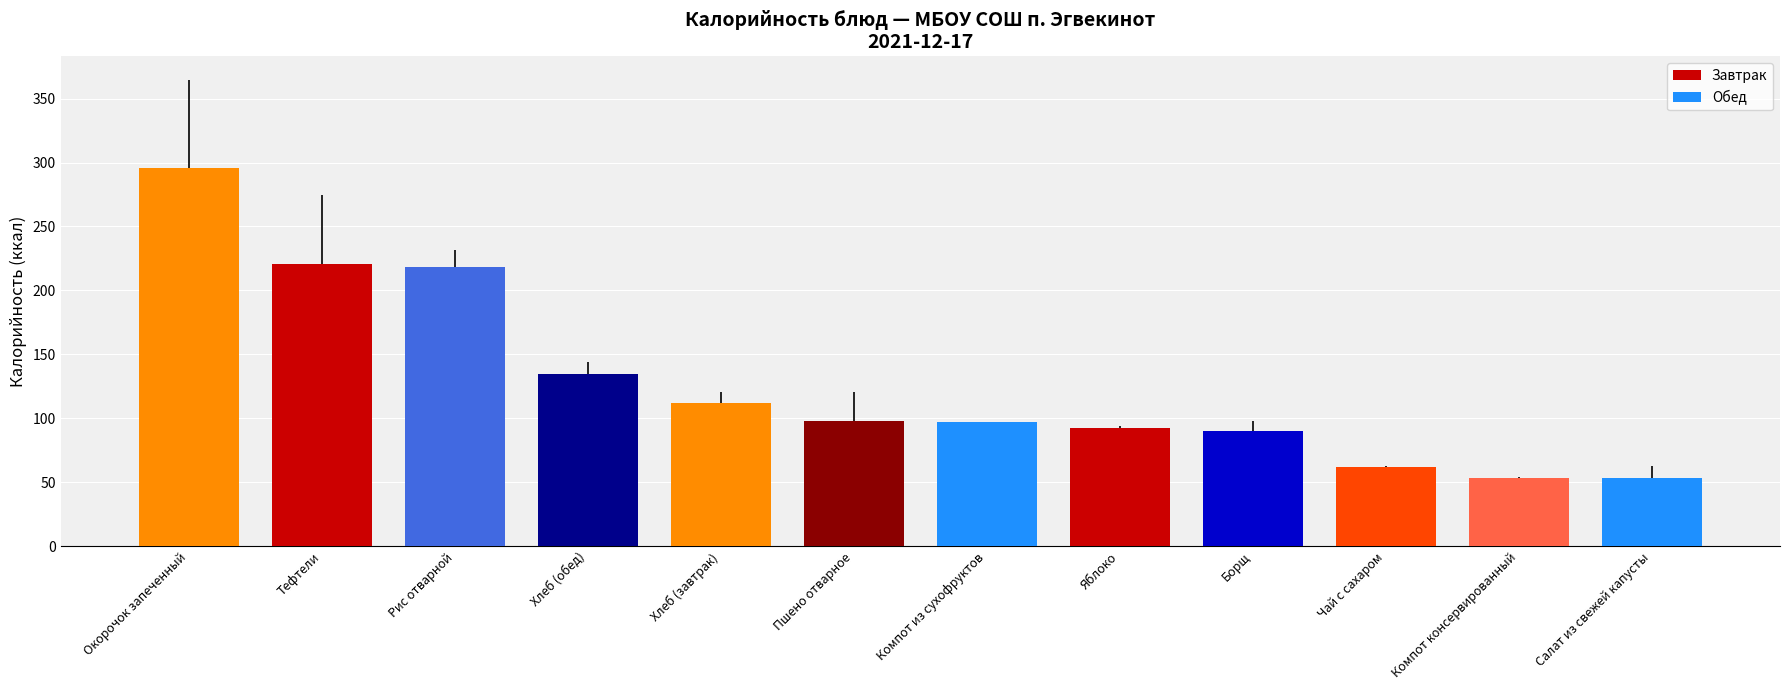

Is it true that the value at Борщ is 90.3?

True